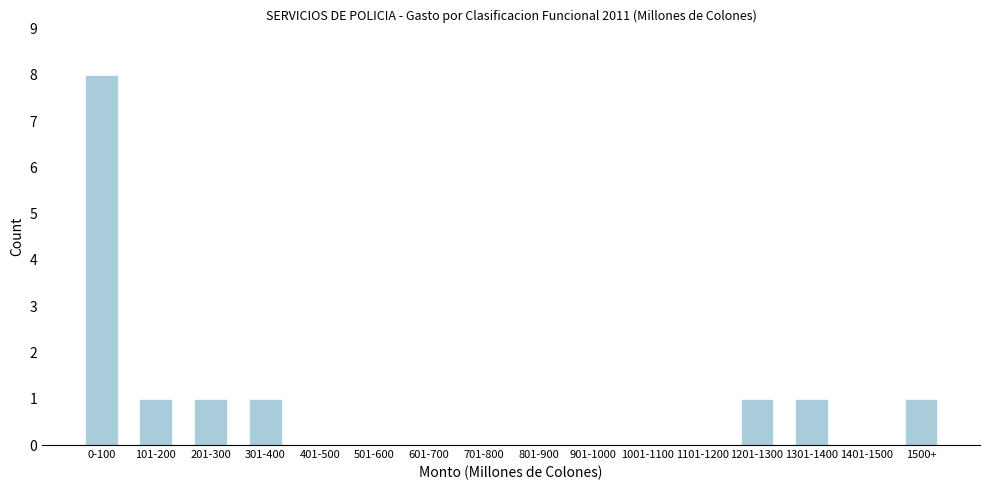

Reading left to right, list all the values displayed in this chart.

0-100=8	101-200=1	201-300=1	301-400=1	401-500=0	501-600=0	601-700=0	701-800=0	801-900=0	901-1000=0	1001-1100=0	1101-1200=0	1201-1300=1	1301-1400=1	1401-1500=0	1500+=1